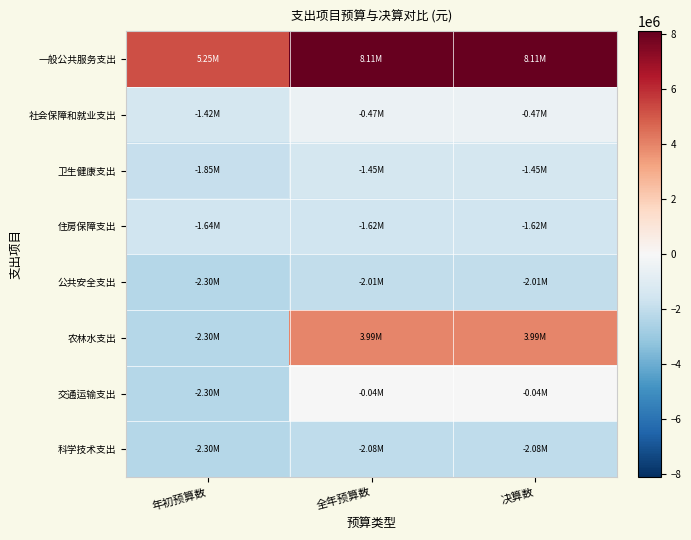

What is the total value across all series at 决算数?

4423708.4